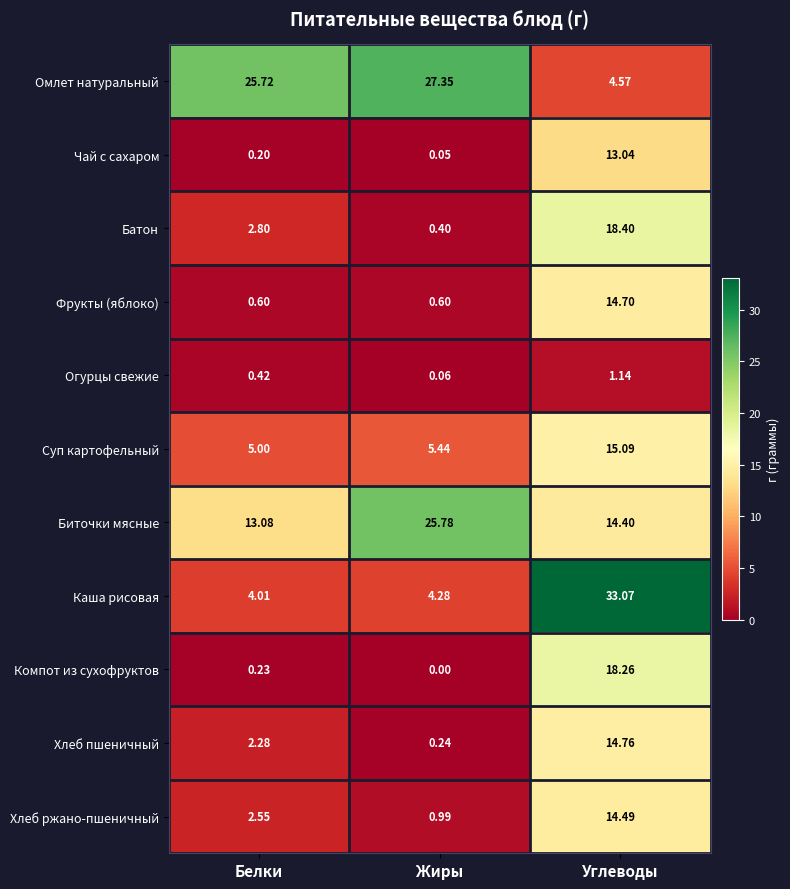

Which category has the lowest value across all series?

Жиры